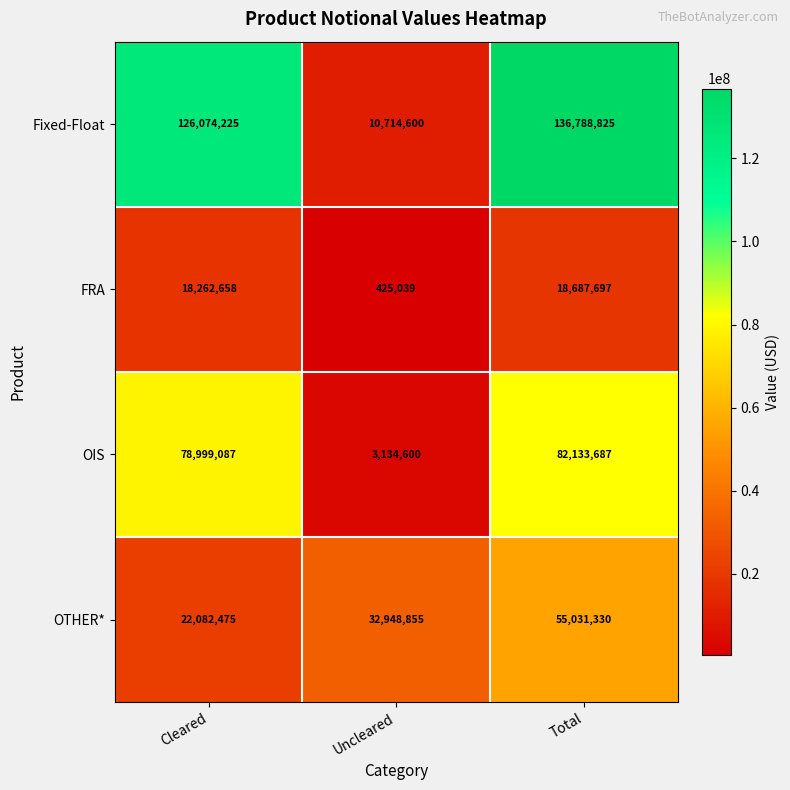

Reading left to right, what are all the values shown in this chart?

Fixed-Float: Cleared=126074225	Uncleared=10714600	Total=136788825
FRA: Cleared=18262658	Uncleared=425039	Total=18687697
OIS: Cleared=78999087	Uncleared=3134600	Total=82133687
OTHER*: Cleared=22082475	Uncleared=32948855	Total=55031330